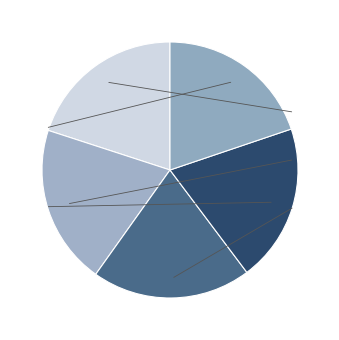

To the nearest percent, what is the average slice percentage?

20%